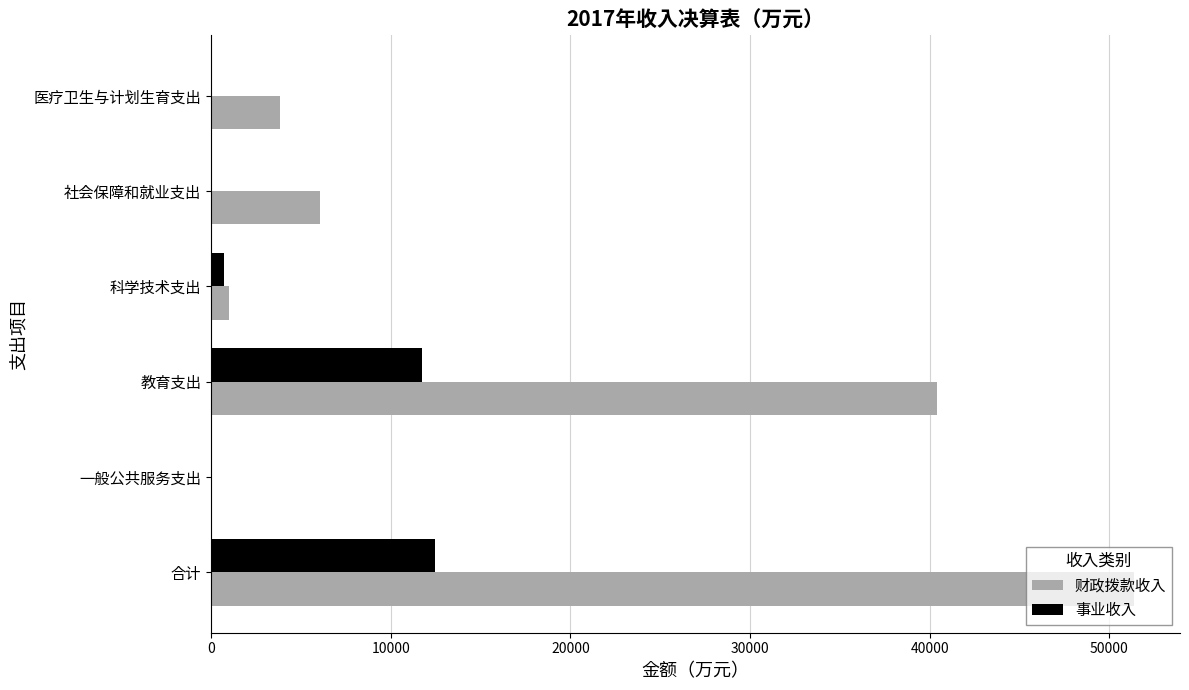

Which series has the largest total across all categories?

财政拨款收入